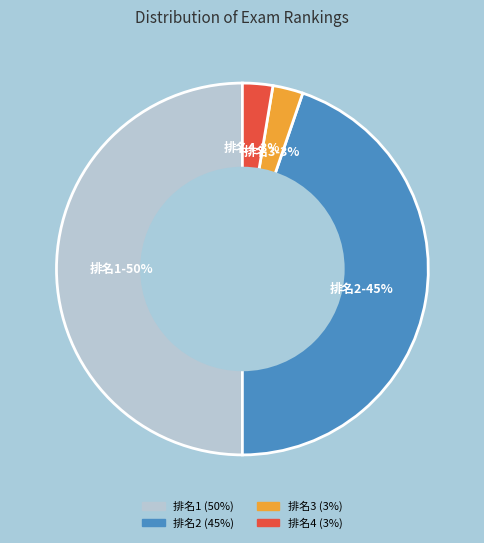

How many slices are in this pie chart?

4